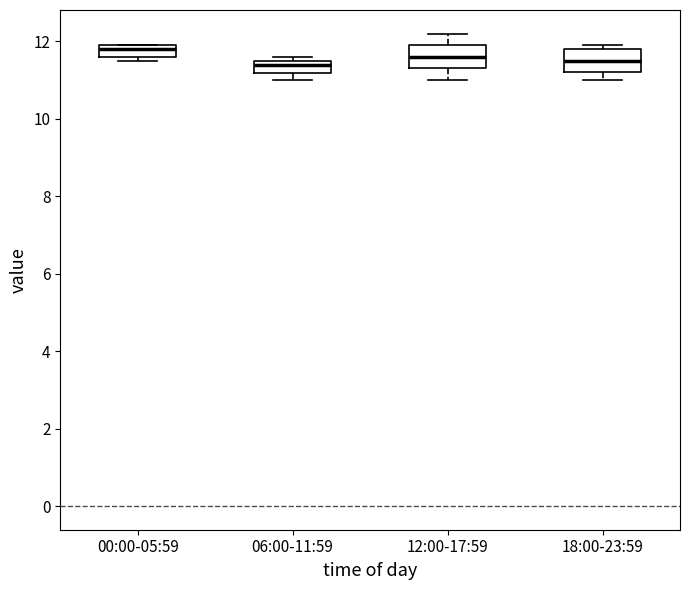

Which box has the highest median line?

00:00-05:59